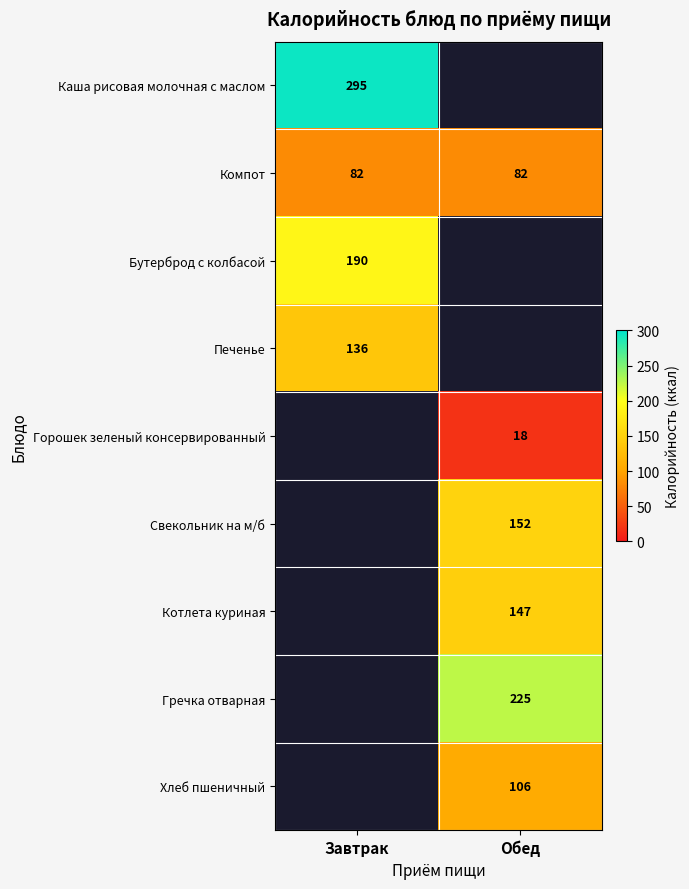

True or false: Компот has a value of 32 at Обед.

False